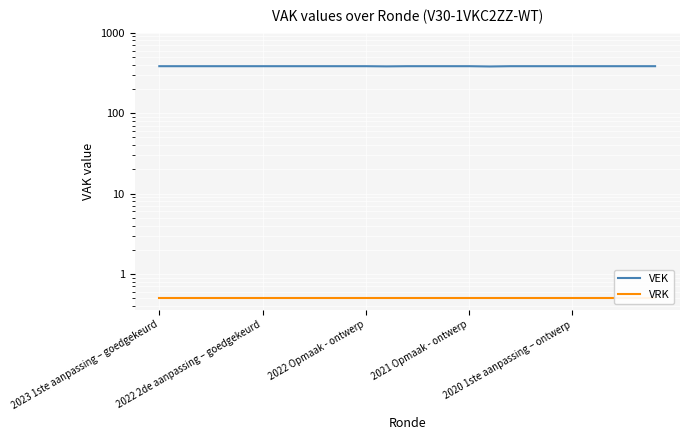

Rank the categories by VRK value from lowest to highest.

2023 1ste aanpassing – goedgekeurd, 2022 2de aanpassing – goedgekeurd, 2022 Opmaak - ontwerp, 2021 Opmaak - ontwerp, 2020 1ste aanpassing – ontwerp, 5, 6, 7, 8, 9, 10, 11, 12, 13, 14, 15, 16, 17, 18, 19, 20, 21, 22, 23, 24